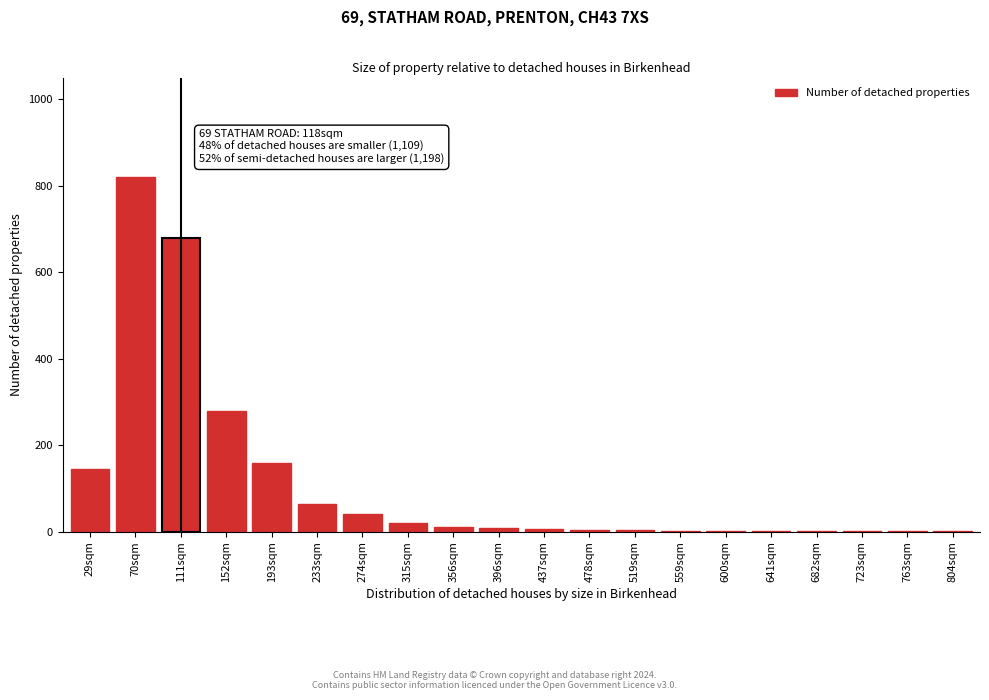

Where is the data nearest to the value 410?

152sqm